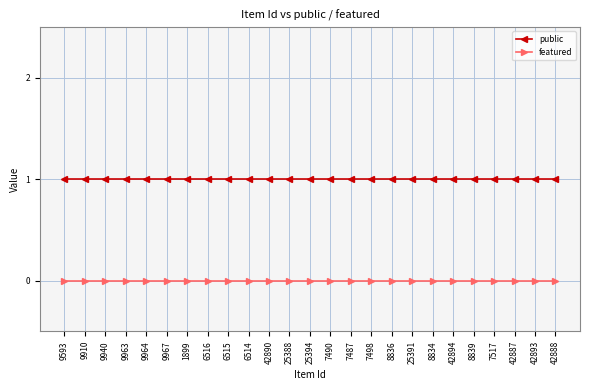

Rank the series by their maximum value, from highest to lowest.

public, featured